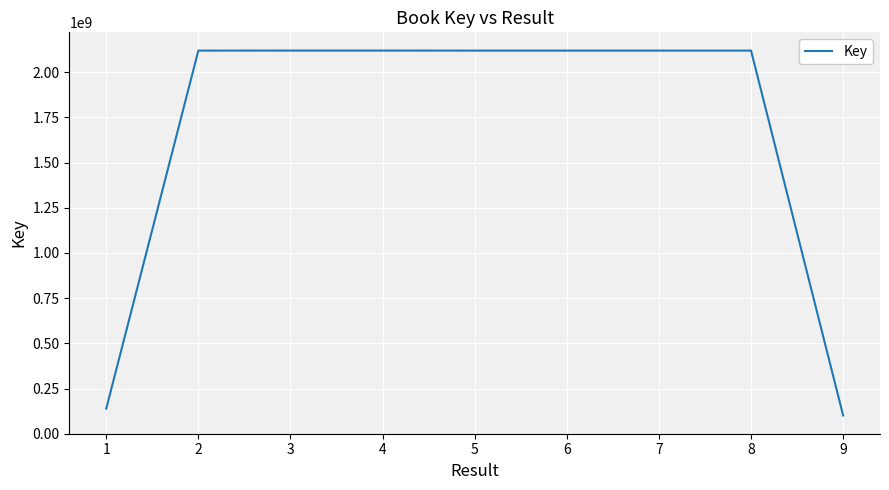

At which label does the data first exceed 2119515653?

3